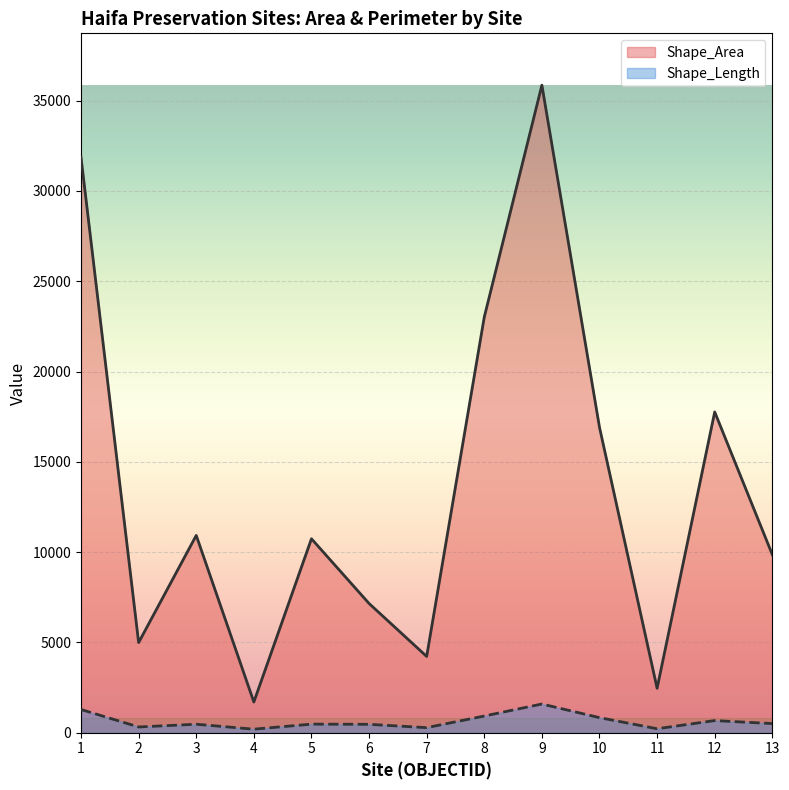

True or false: Shape_Length has a value of 278.5 at 7.

True